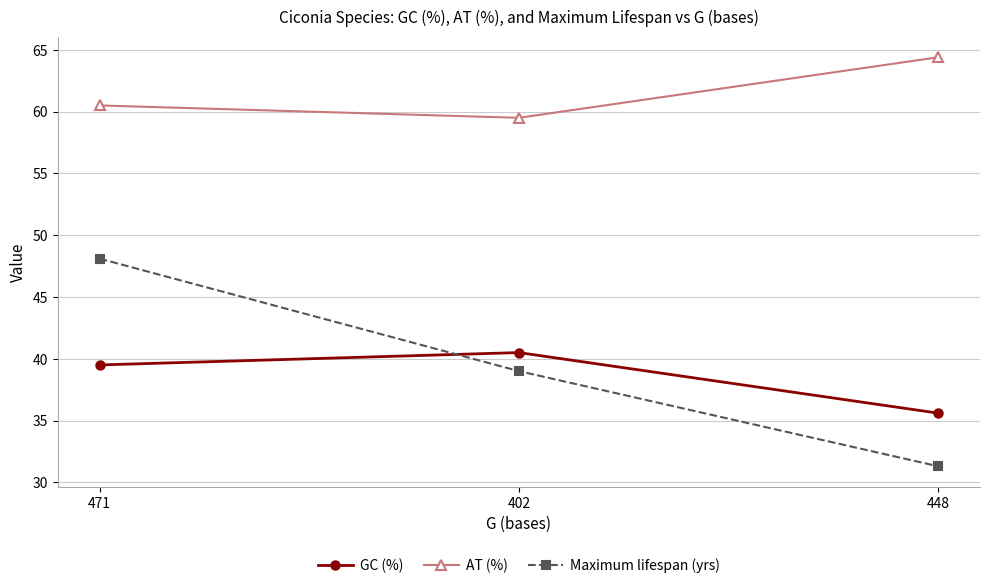

What is the average value of the Maximum lifespan (yrs) series?

39.5